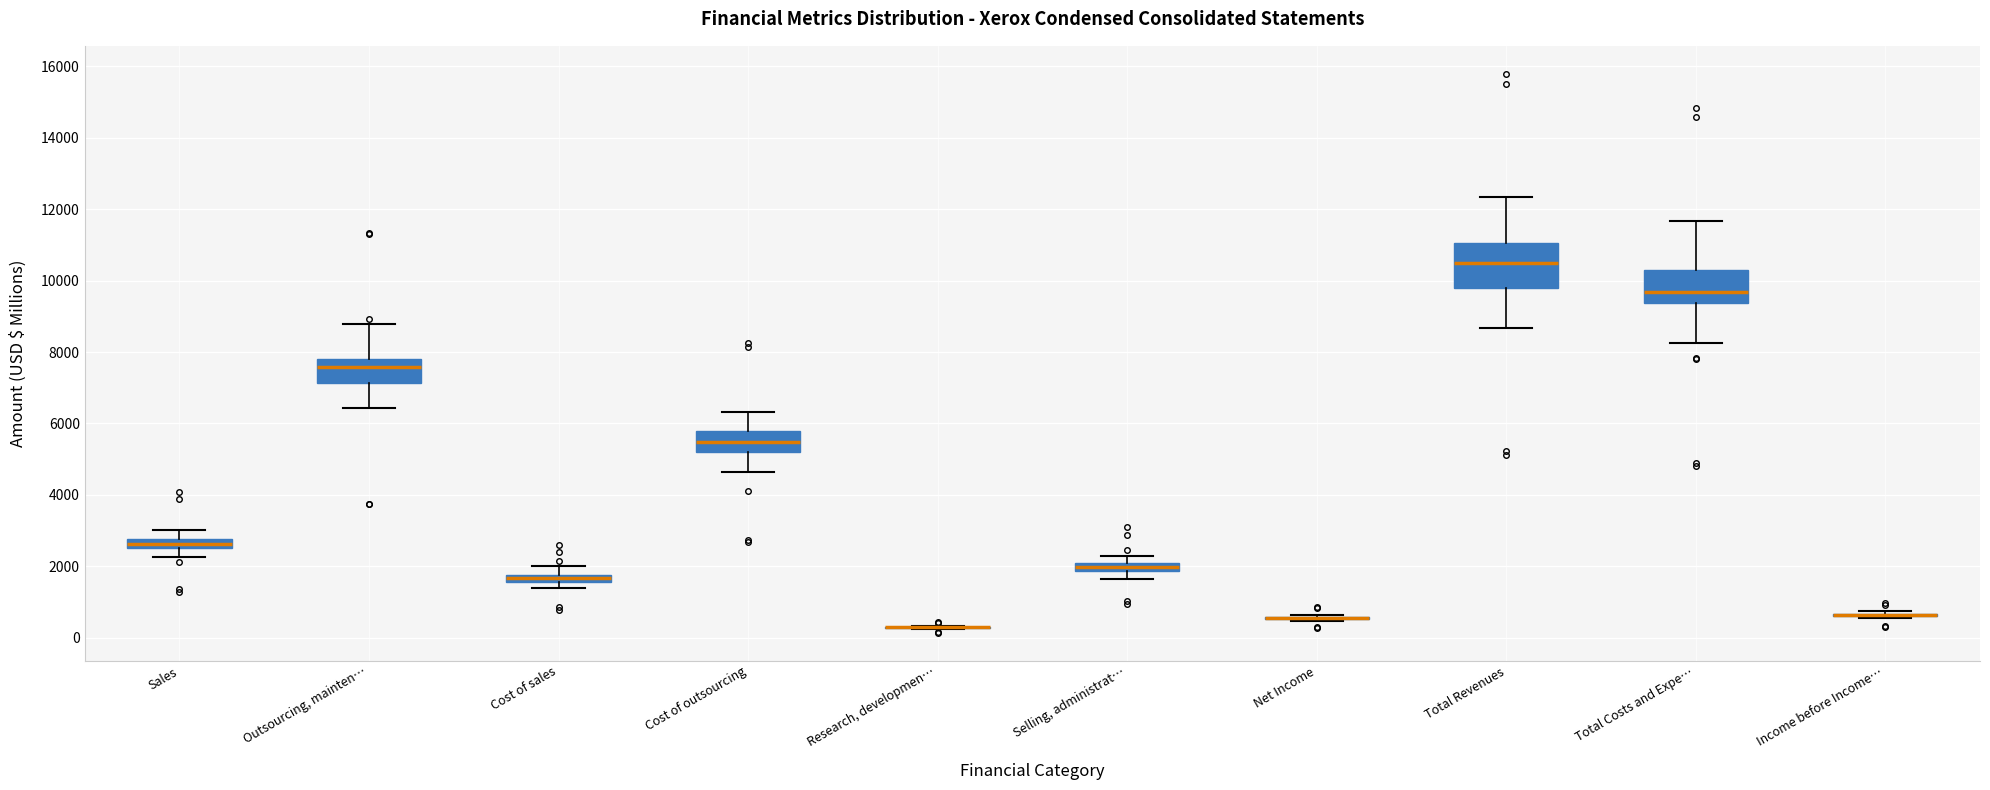

Which box is the tallest, from its lower edge to its upper edge?

Total Revenues